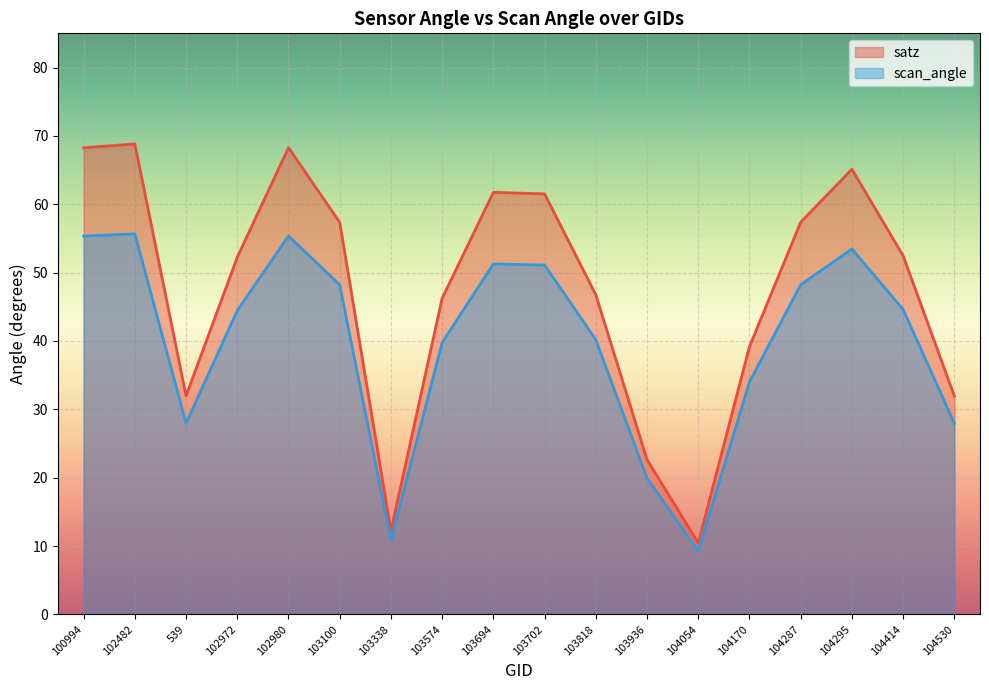

How many lines are shown in the chart?

2